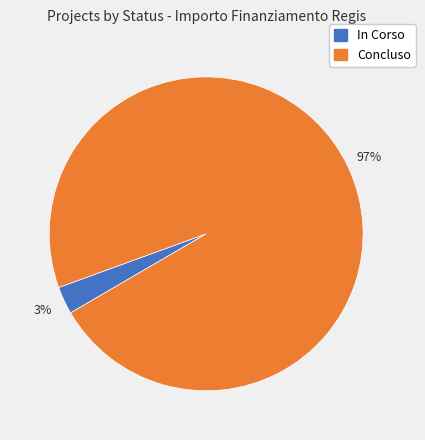

How many slices are in this pie chart?

2